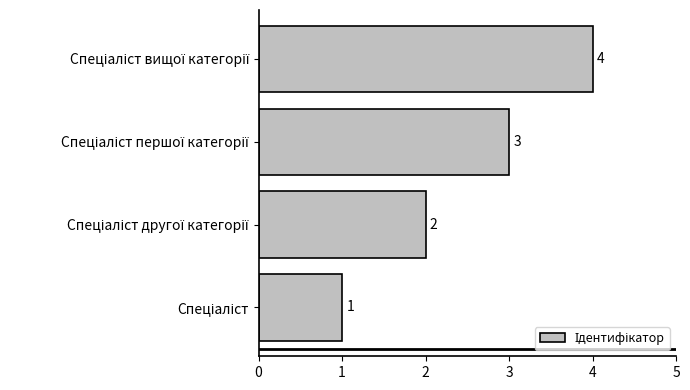

How many values are between 2 and 4?

3